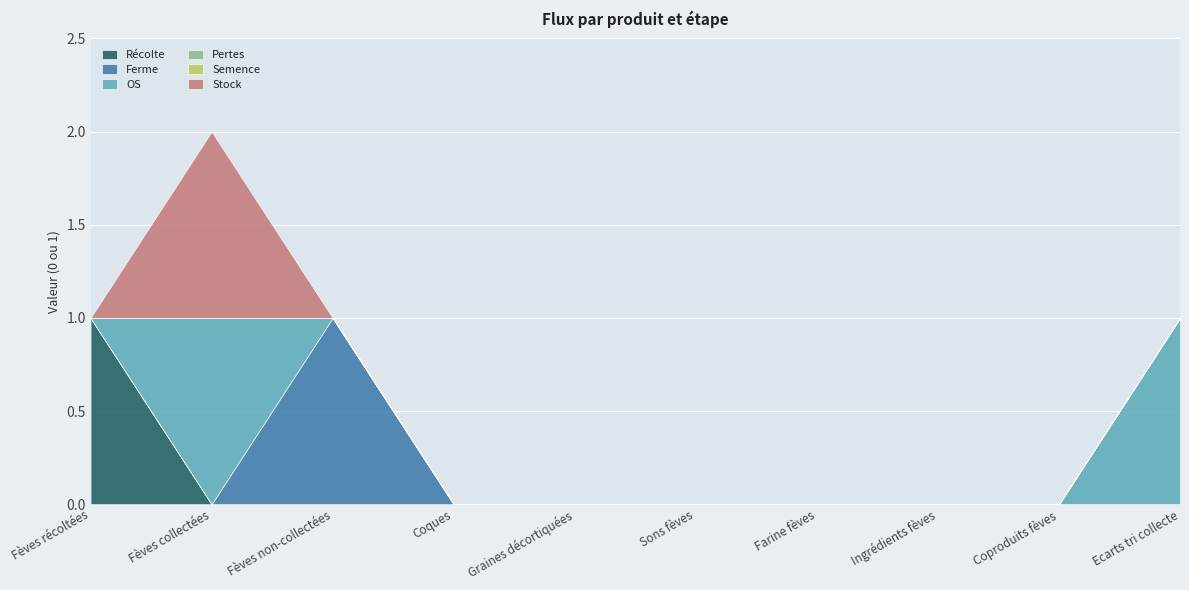

How many Récolte values are between 0 and 1?

10